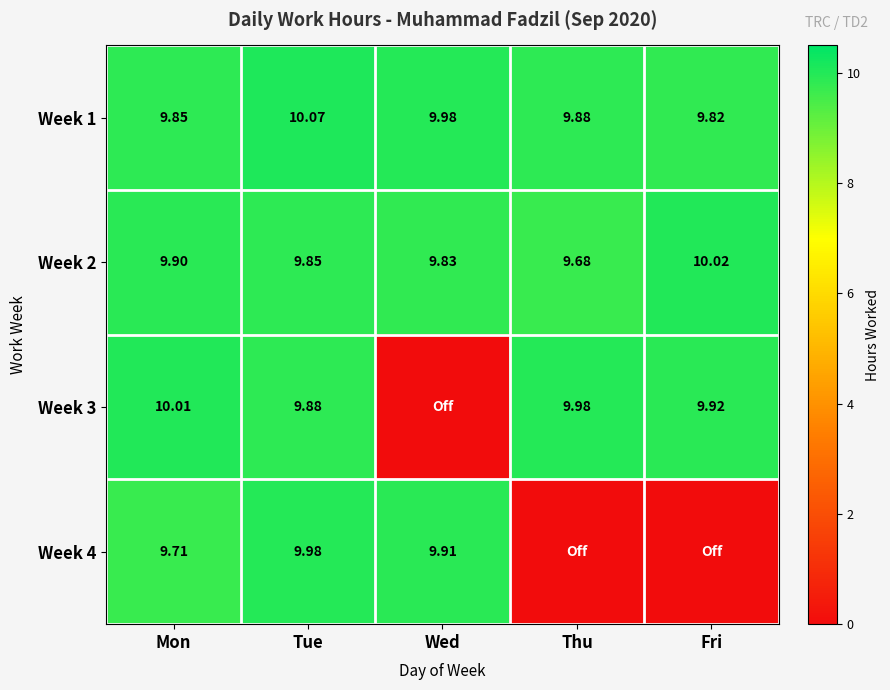

At which label does Week 2 reach its minimum?

Thu